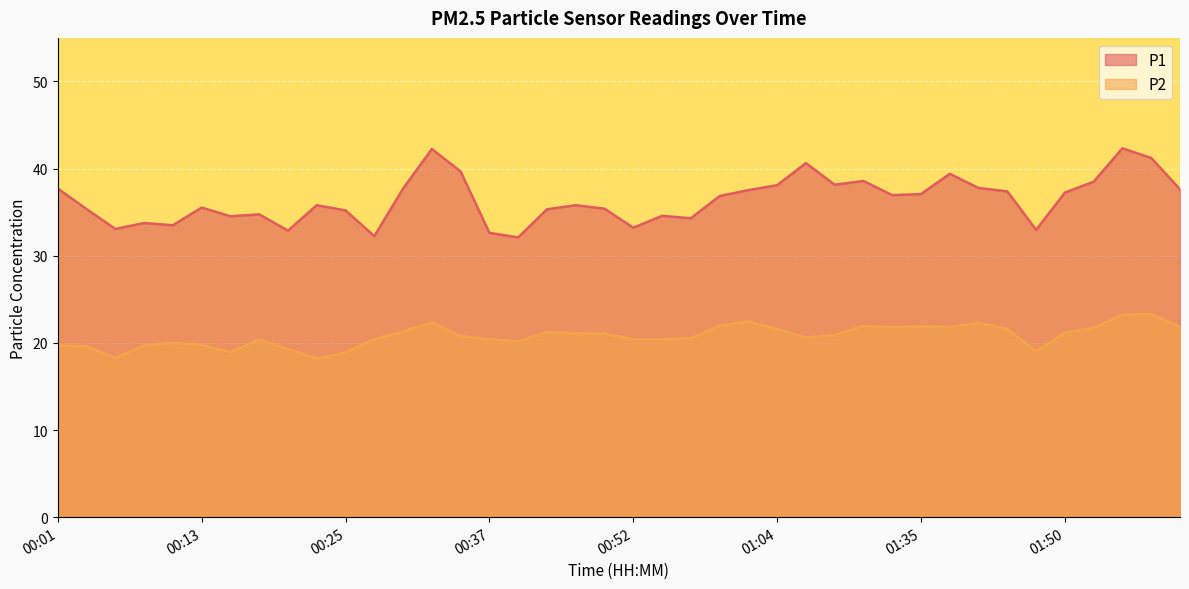

True or false: P1 has more than 1 points higher than both neighbors.

True